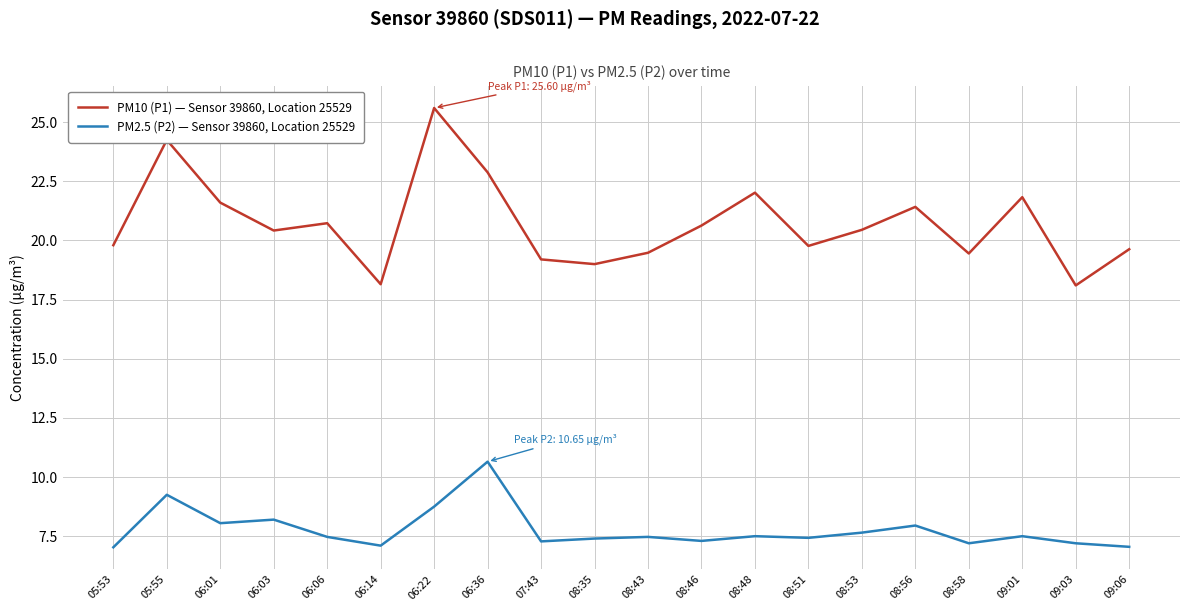

True or false: PM10 (P1) — Sensor 39860, Location 25529 and PM2.5 (P2) — Sensor 39860, Location 25529 intersect in this chart.

False